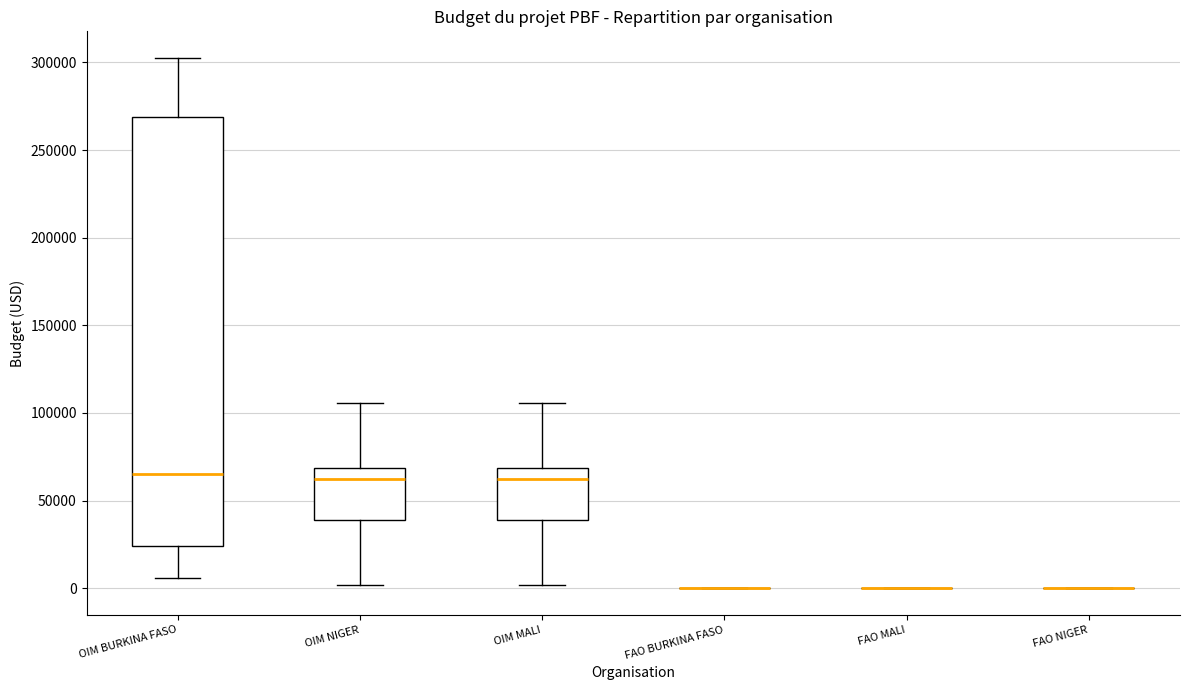

Reading left to right, read every box against the y-axis: the position of its median line, the range the box covers, and the ends of its whiskers. The values are not printed on the chart, so give them approximately, as read against the axis.

OIM BURKINA FASO: median 65000, box 25000 to 270000, whiskers 5000 to 305000
OIM NIGER: median 65000, box 40000 to 70000, whiskers 0 to 105000
OIM MALI: median 65000, box 40000 to 70000, whiskers 0 to 105000
FAO BURKINA FASO: box collapsed to a line at 0, whiskers 0 to 0
FAO MALI: box collapsed to a line at 0, whiskers 0 to 0
FAO NIGER: box collapsed to a line at 0, whiskers 0 to 0